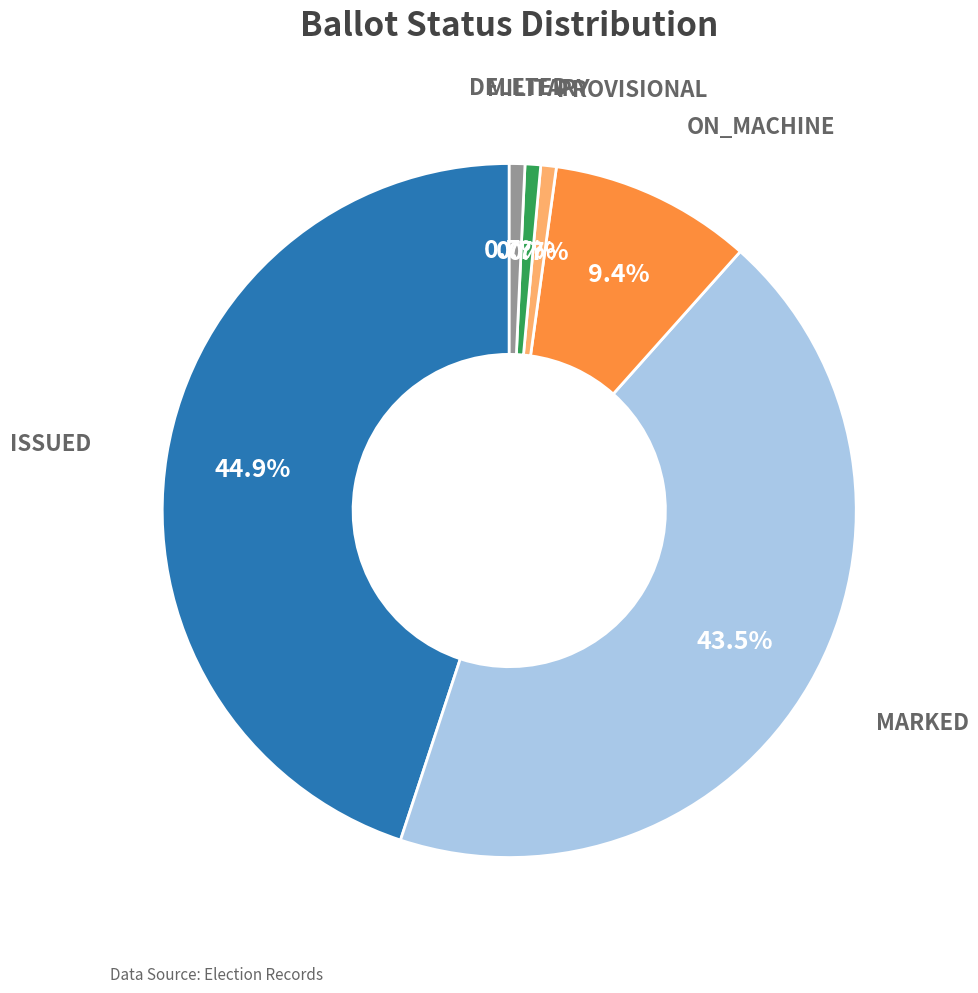

How many segments does this pie chart have?

6